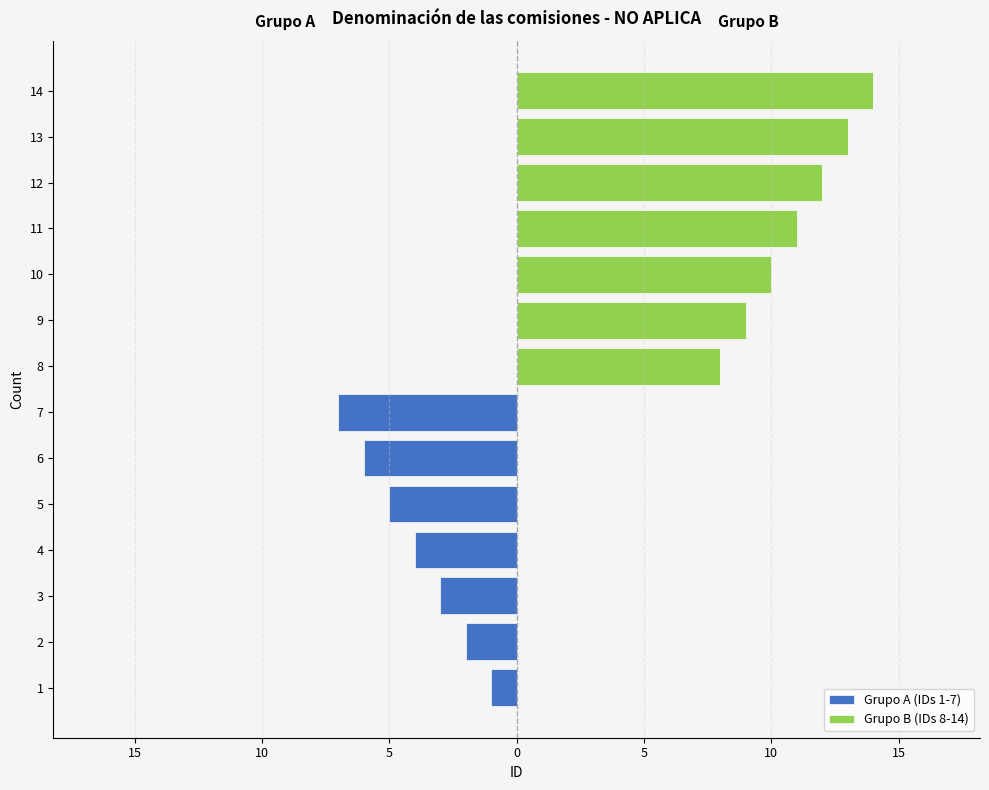

How many bars are there in total?

14